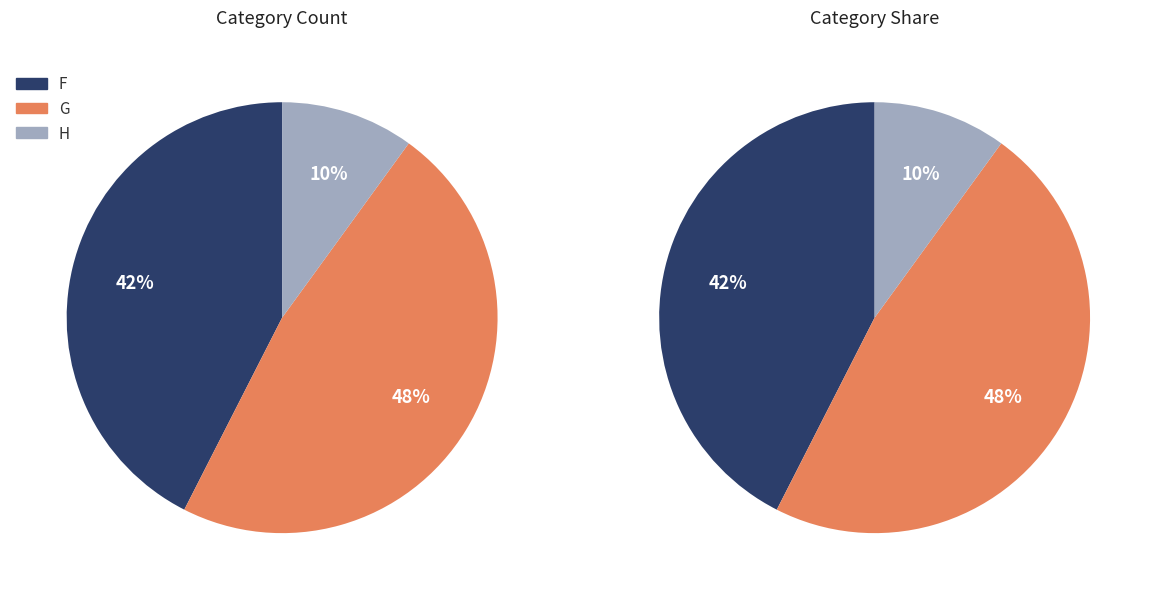

Combined, do G and H account for over 50%?

Yes